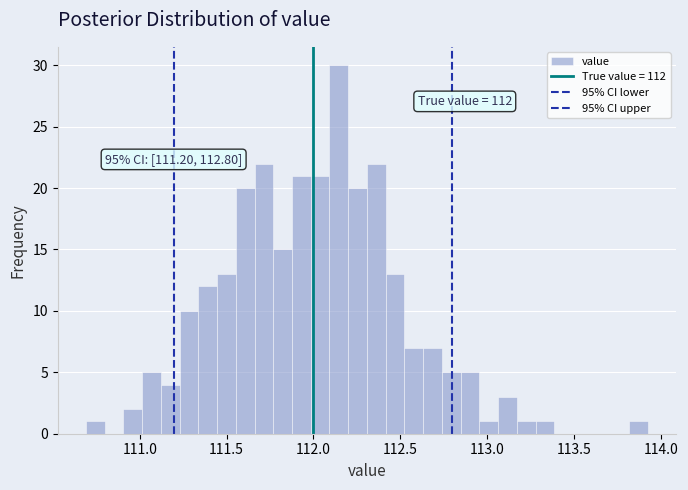

Around what value on the x-axis is the tallest bar? Give the approximate position of its centre, as read against the axis.

112.15